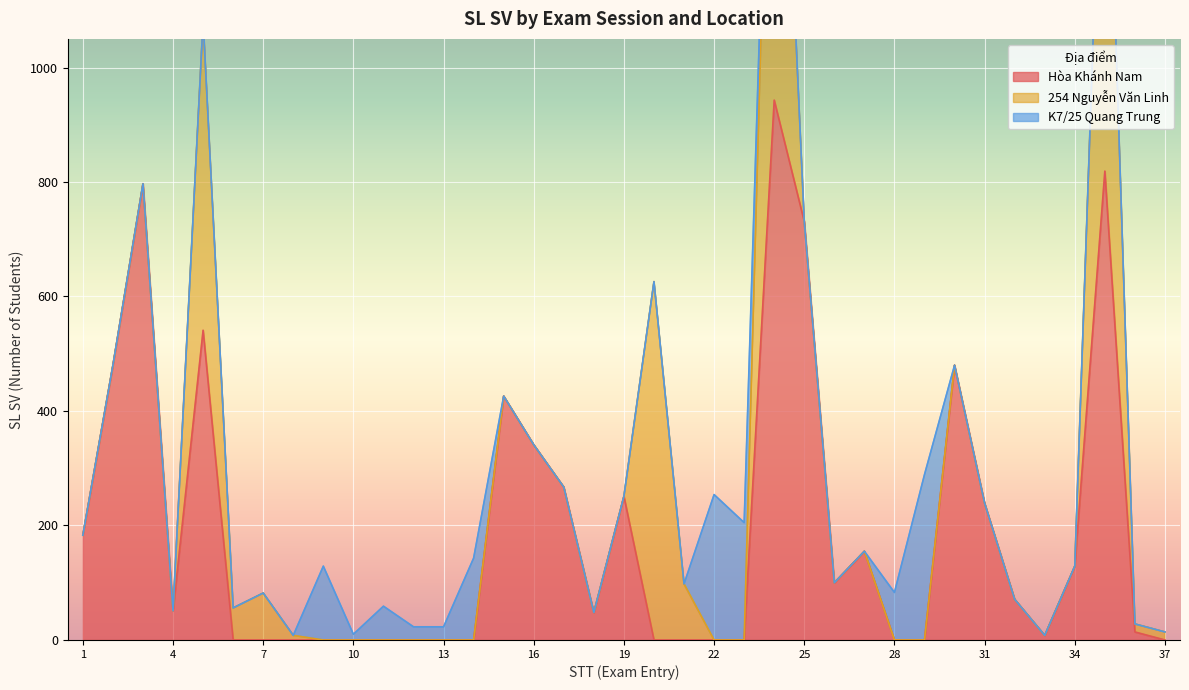

What is the spread (max minus min) of values at 6?

56